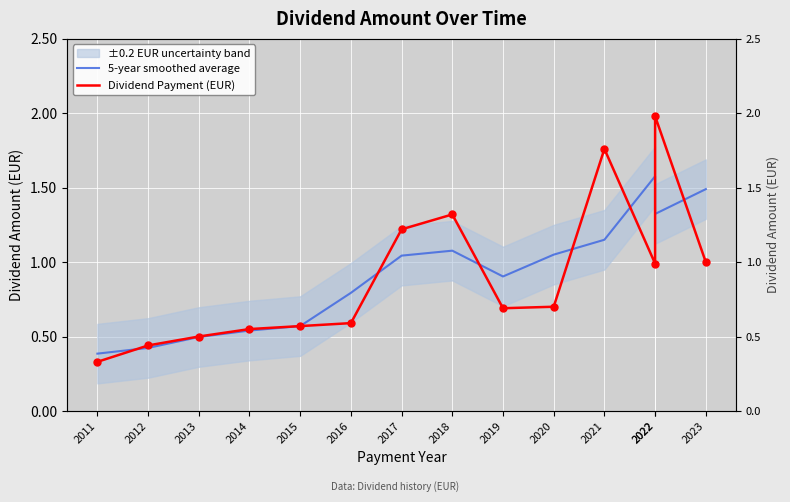

What is the total value across all series at 2014?

1.1